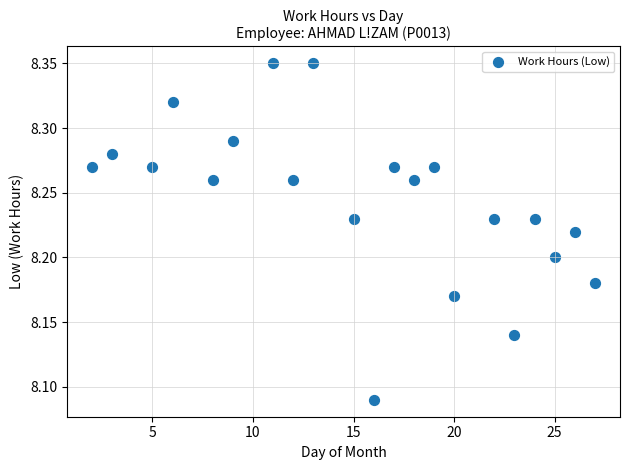

What is the range of Y values (max minus min)?

0.3